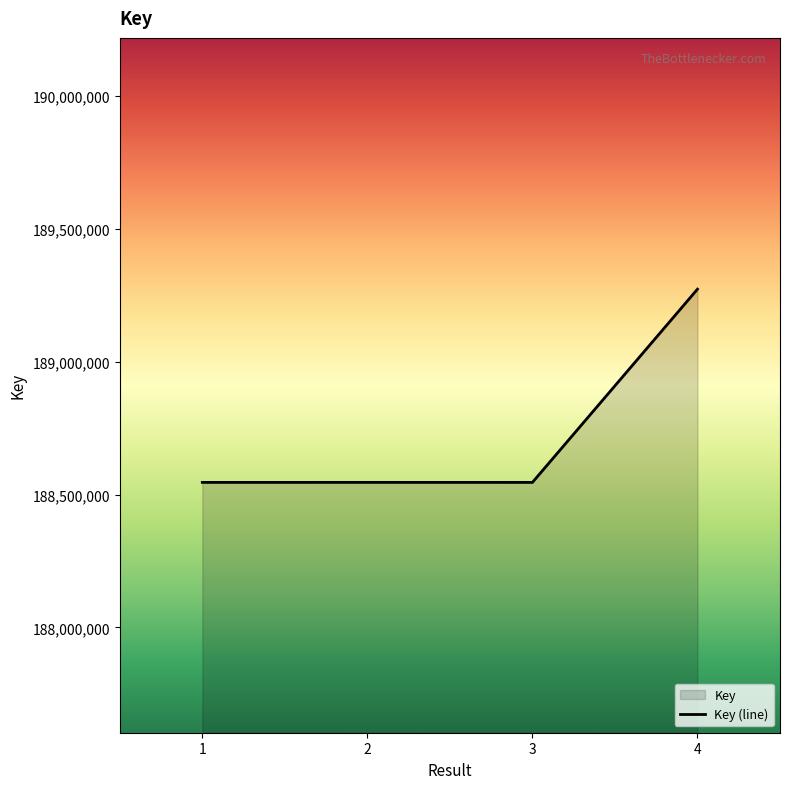

Does the chart display data point markers on the line(s)?

No